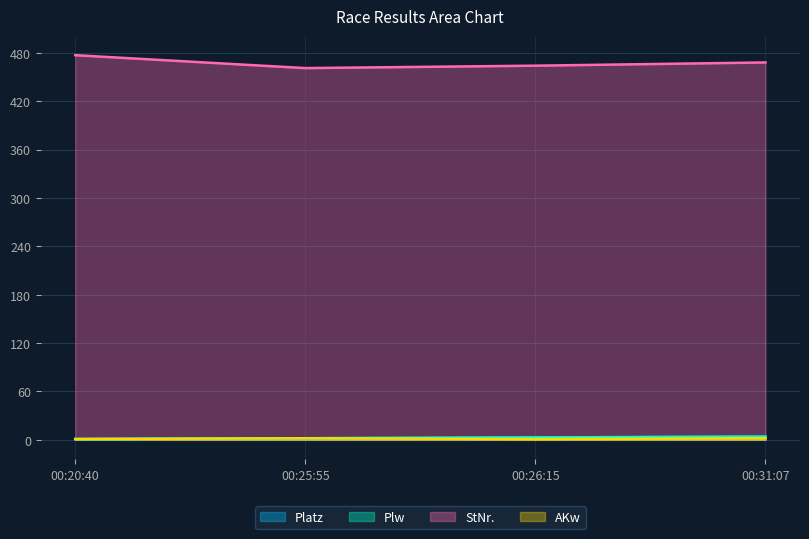

True or false: AKw and Plw cross at least once.

False